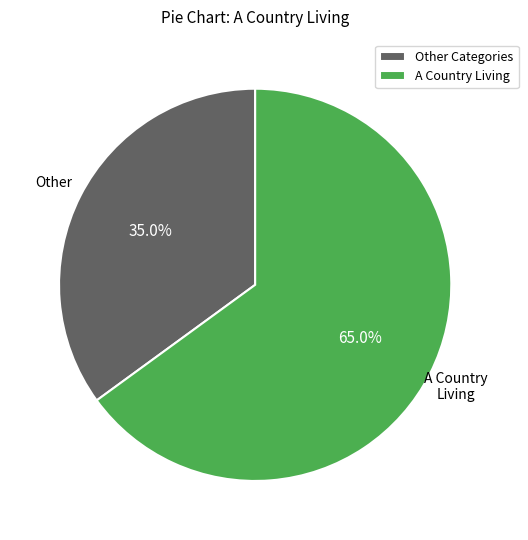

To the nearest percent, what is the average slice percentage?

50%